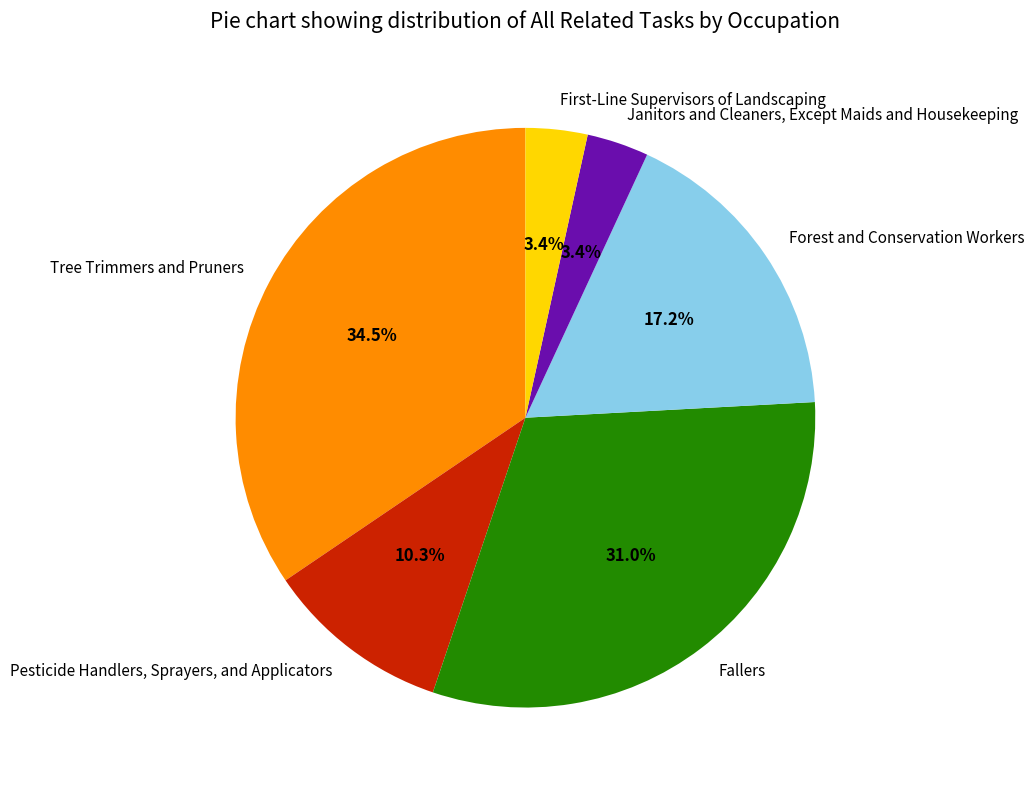

Is there a majority slice in this chart?

No